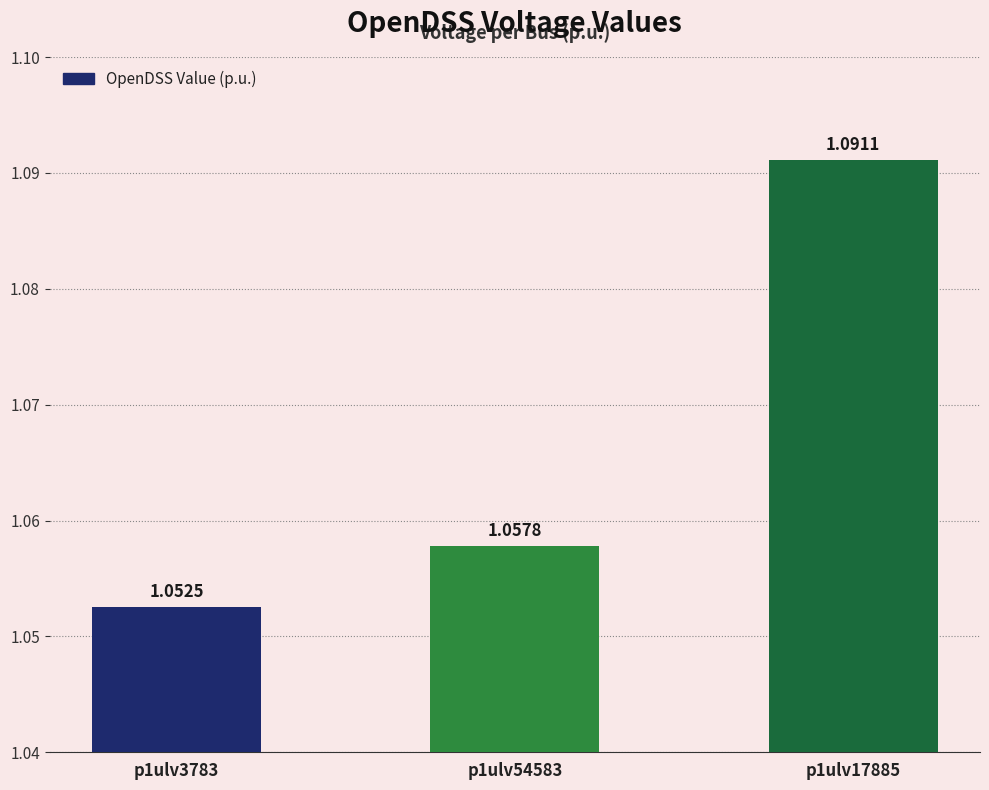

List the labels in order of value, largest first.

p1ulv17885, p1ulv54583, p1ulv3783